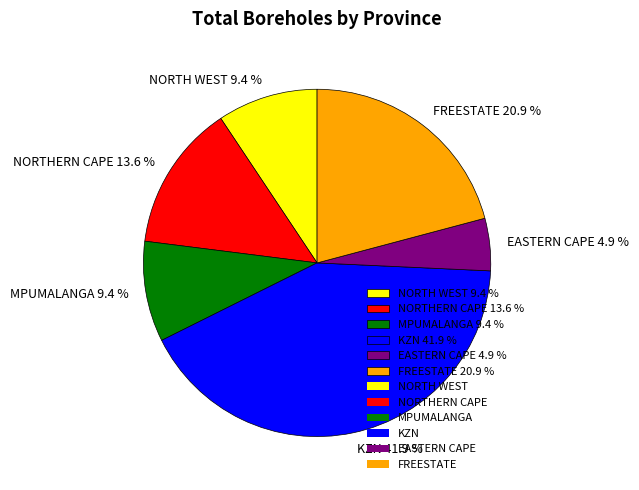

To the nearest percent, what portion does NORTH WEST represent?

9%